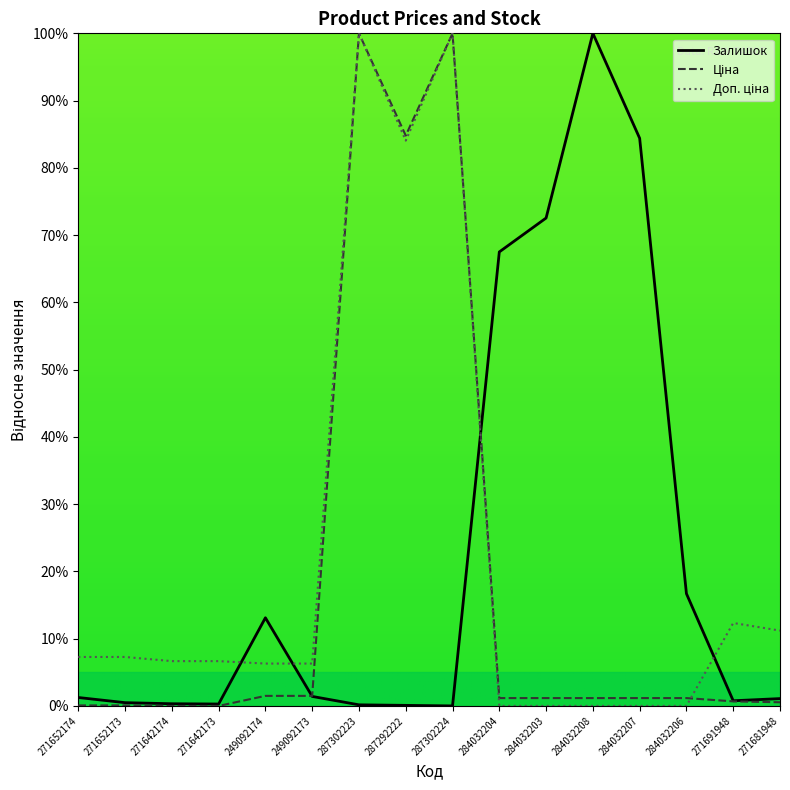

What is the spread (max minus min) of values at 284032206?

16.7